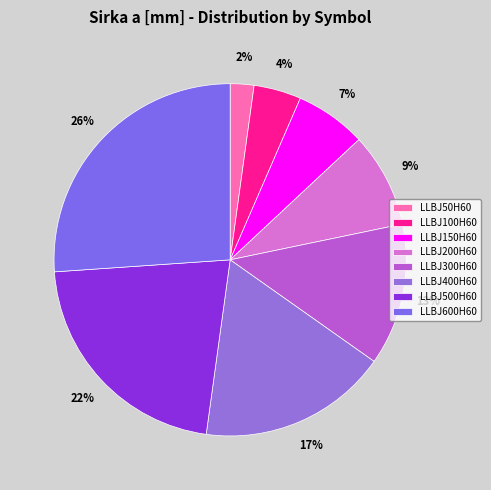

To the nearest percent, what is the difference between the largest and smallest slice percentages?

24%